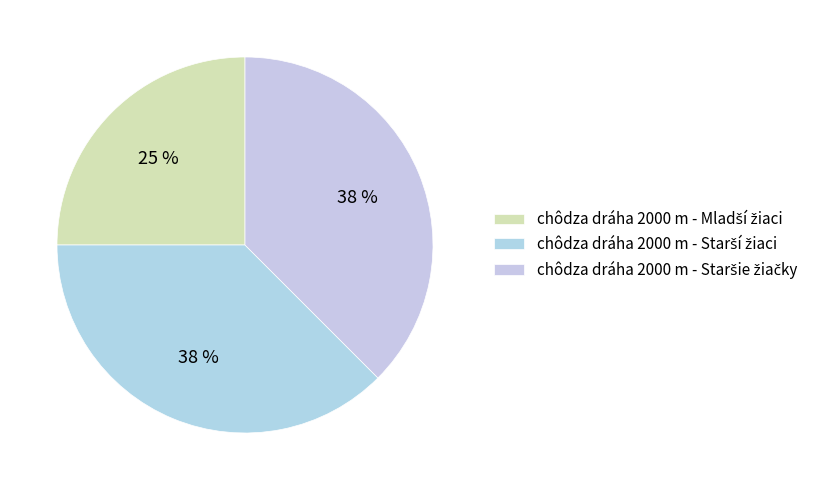

To the nearest percent, what is the average slice percentage?

33%